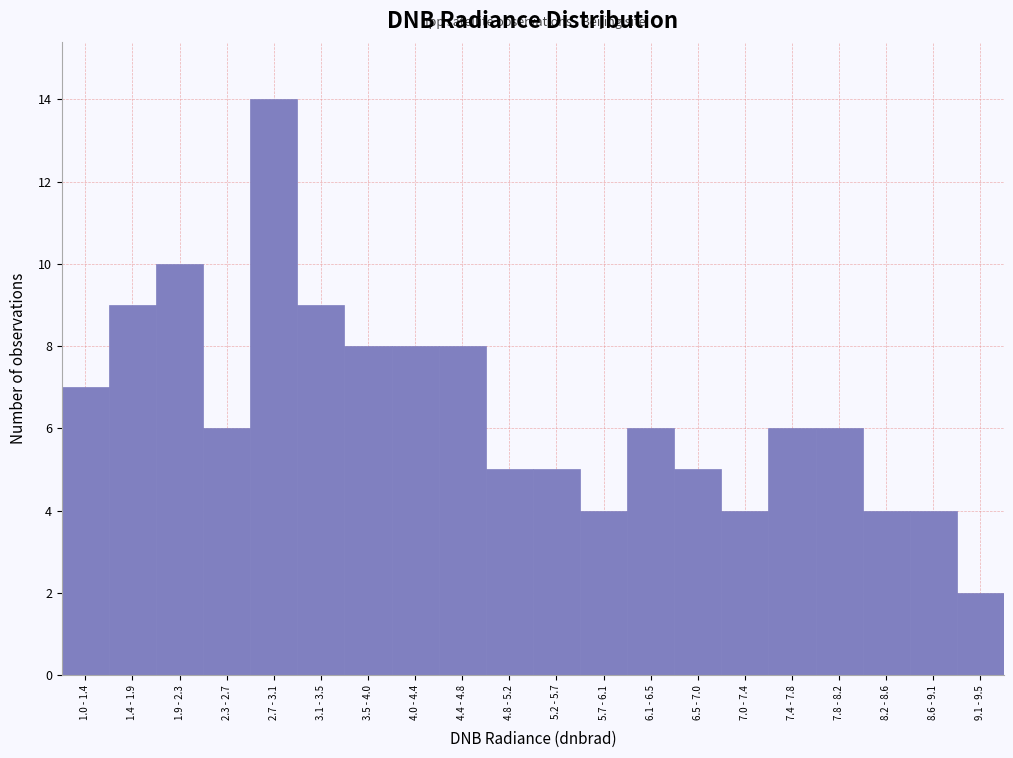

Reading right to left, extract all data points from this chart.

9.1 - 9.5=2	8.6 - 9.1=4	8.2 - 8.6=4	7.8 - 8.2=6	7.4 - 7.8=6	7.0 - 7.4=4	6.5 - 7.0=5	6.1 - 6.5=6	5.7 - 6.1=4	5.2 - 5.7=5	4.8 - 5.2=5	4.4 - 4.8=8	4.0 - 4.4=8	3.5 - 4.0=8	3.1 - 3.5=9	2.7 - 3.1=14	2.3 - 2.7=6	1.9 - 2.3=10	1.4 - 1.9=9	1.0 - 1.4=7